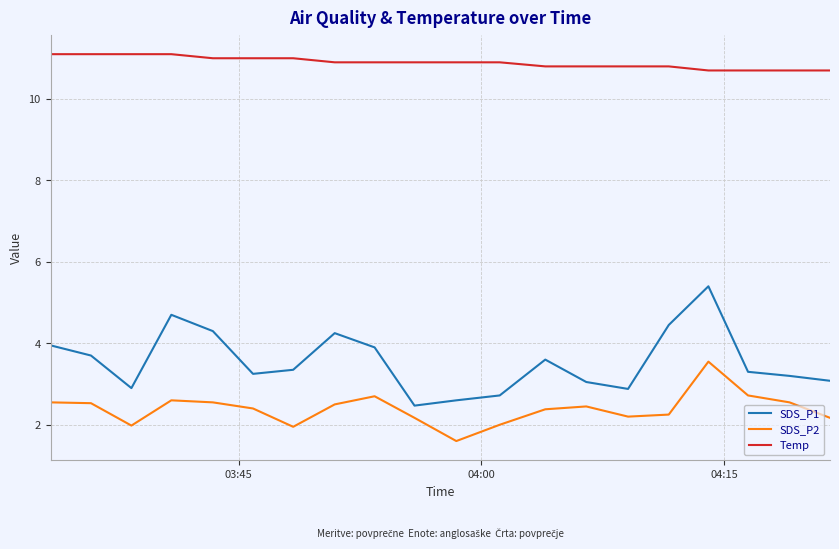

Which series has the largest total across all categories?

Temp